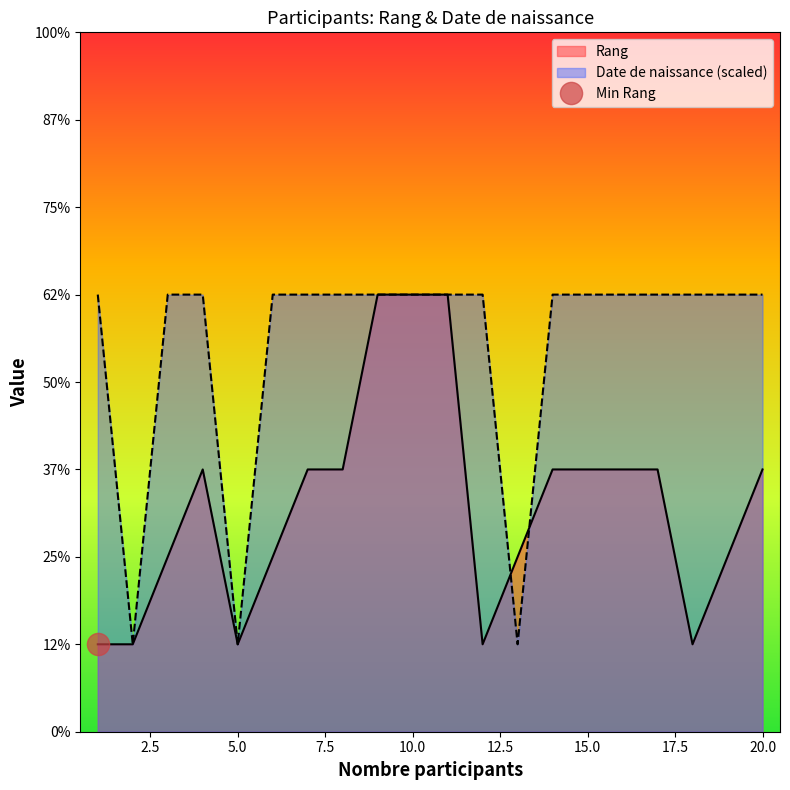

Reading left to right, extract all data points from this chart.

Rang: 1=1	2=1	3=2	4=3	5=1	6=2	7=3	8=3	9=5	10=5	11=5	12=1	13=2	14=3	15=3	16=3	17=3	18=1	19=2	20=3
Date de naissance: 1=5	2=1	3=5	4=5	5=1	6=5	7=5	8=5	9=5	10=5	11=5	12=5	13=1	14=5	15=5	16=5	17=5	18=5	19=5	20=5